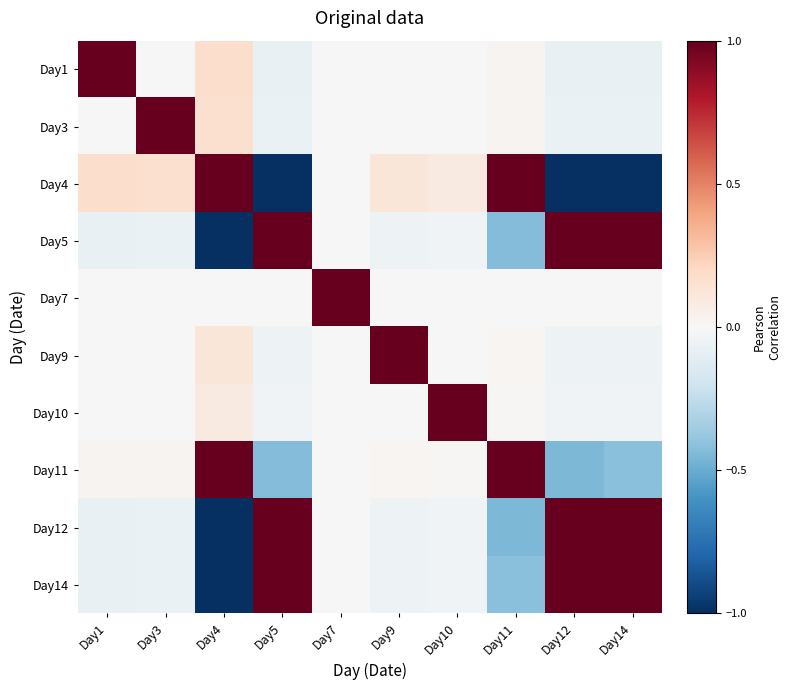

Is it true that Day7 equals -0.0 at Day9?

True